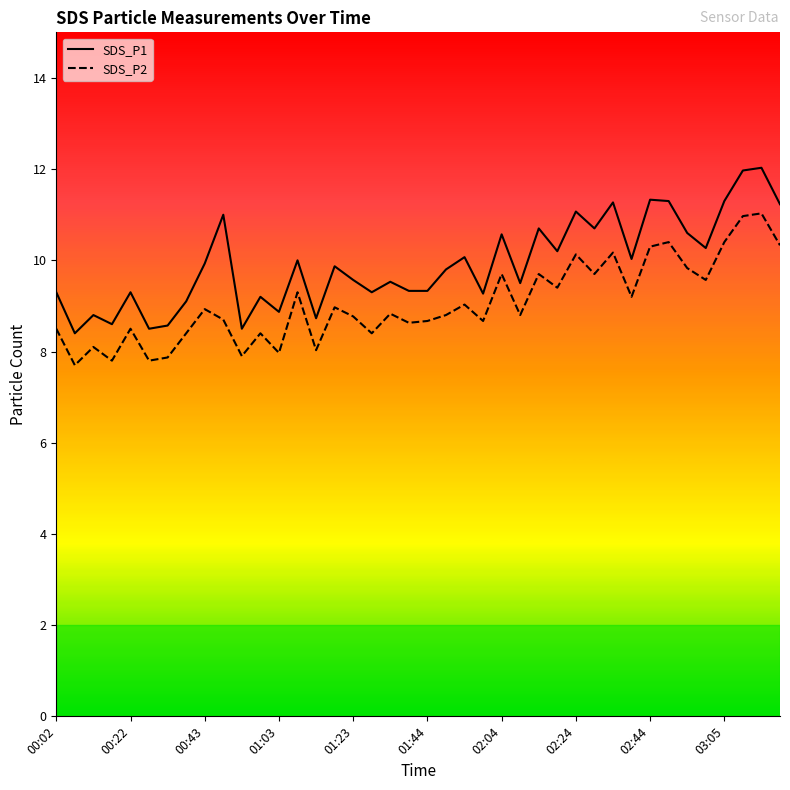

True or false: SDS_P2 and SDS_P1 intersect in this chart.

False